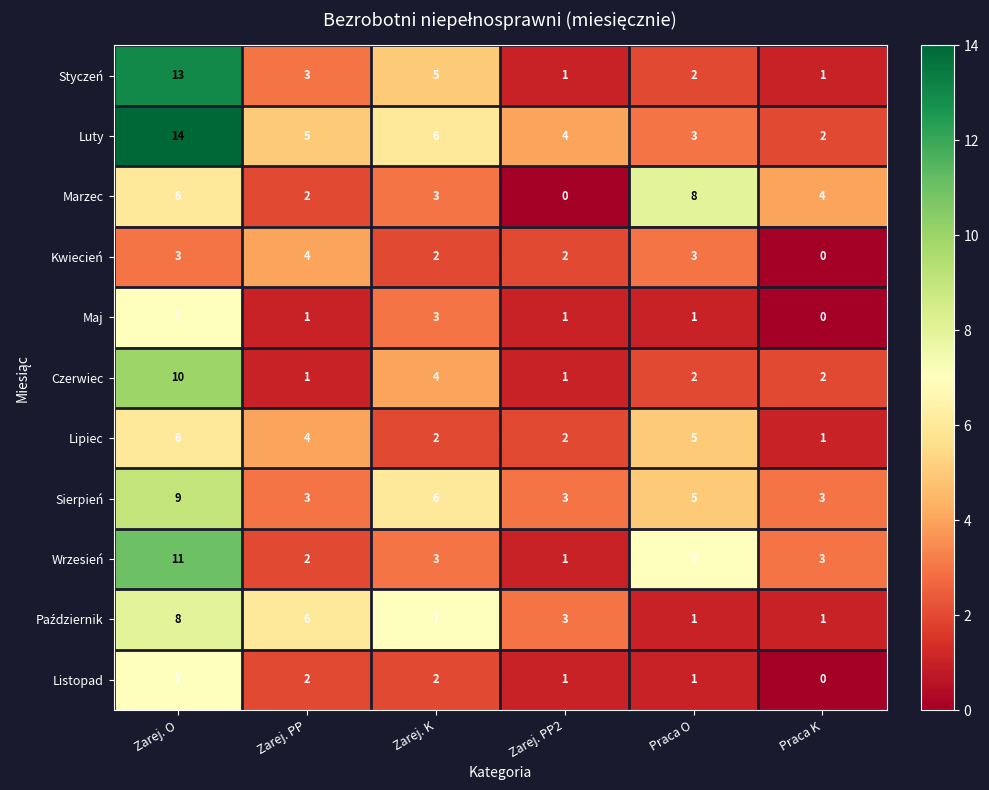

The Sierpień series shows 16 at Zarej. O. True or false?

False